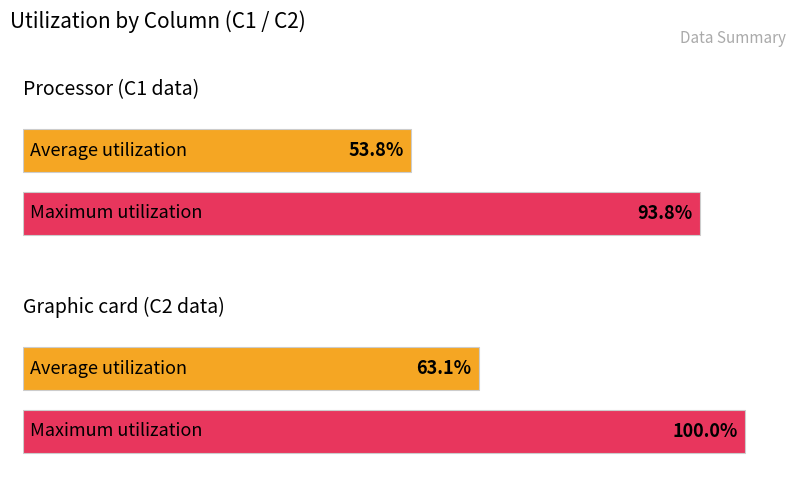

What position from the left is C2 mean?

2